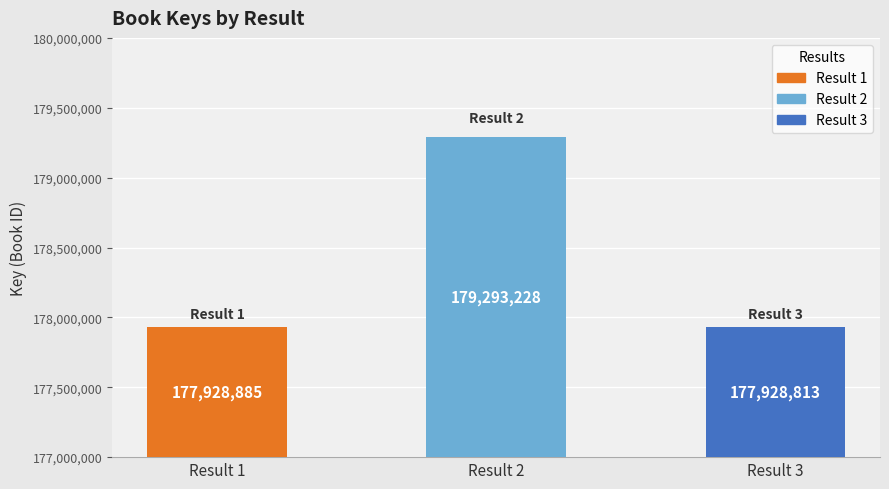

How many data points does each series have?

3